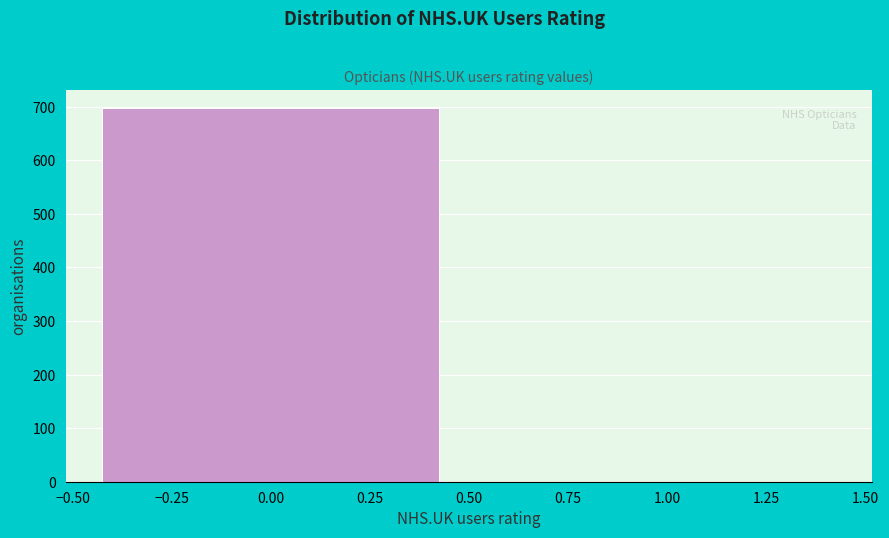

Reading left to right, list every bar in this chart as the range it spans on the x-axis followed by its height. The values are not printed on the chart, so give them approximately, as read against the axis.

-0.50 to 0.50: 700
0.50 to 1.50: 0